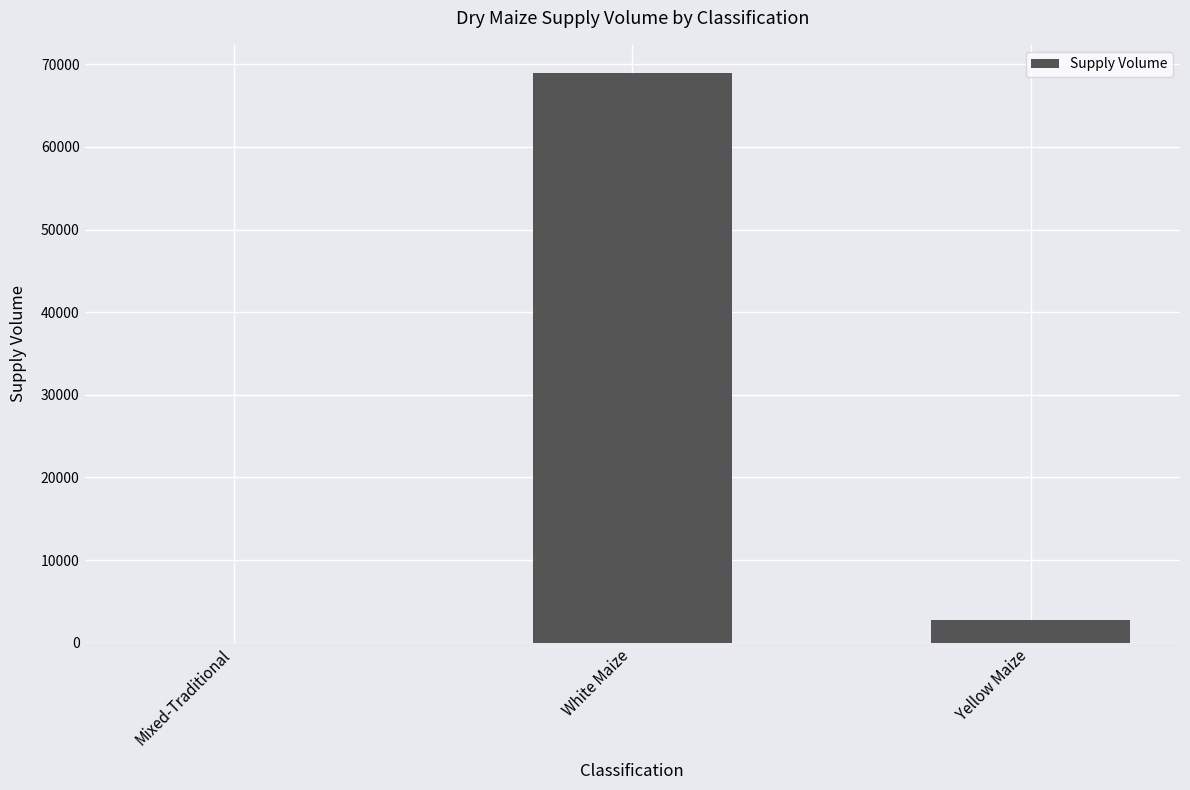

What is the change in value from Mixed-Traditional to Yellow Maize?

+2790